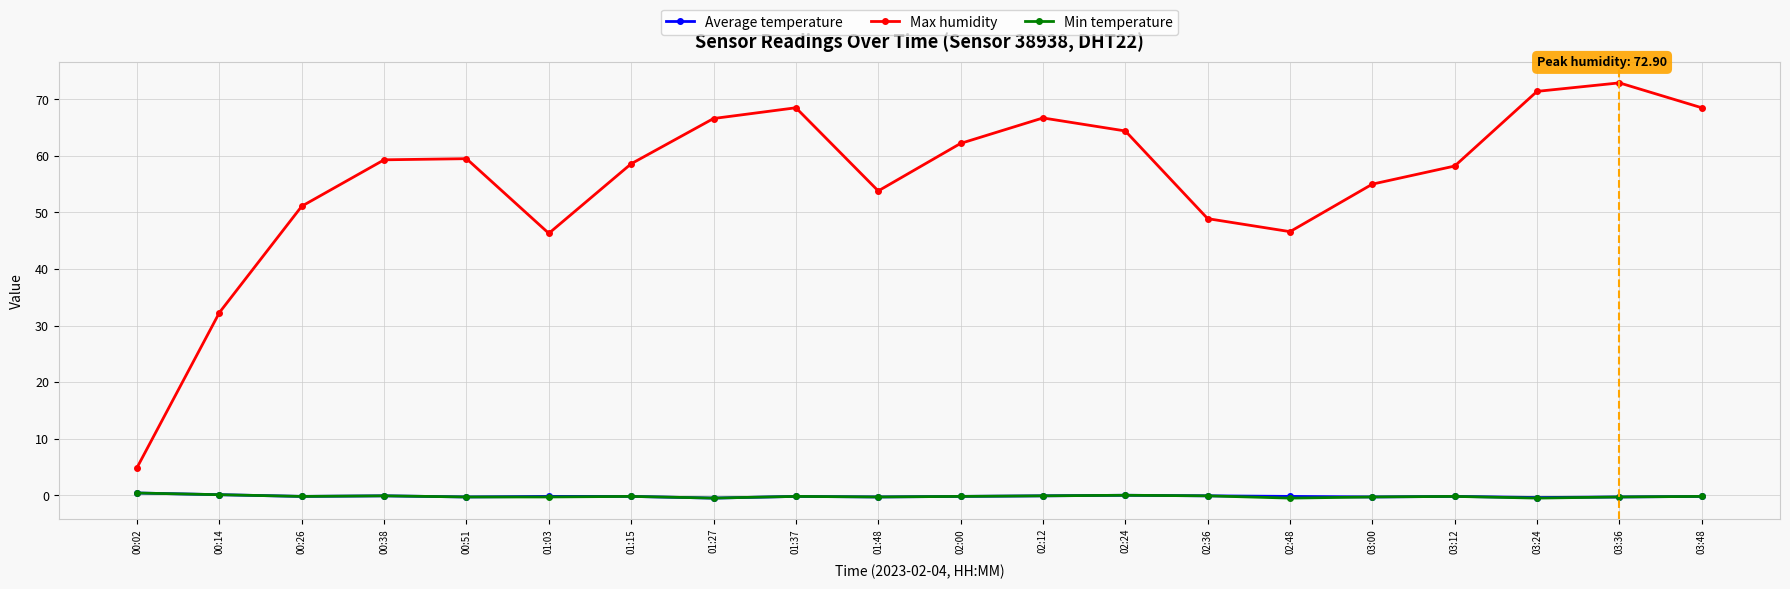

Which series has the largest range (max minus min)?

Max humidity